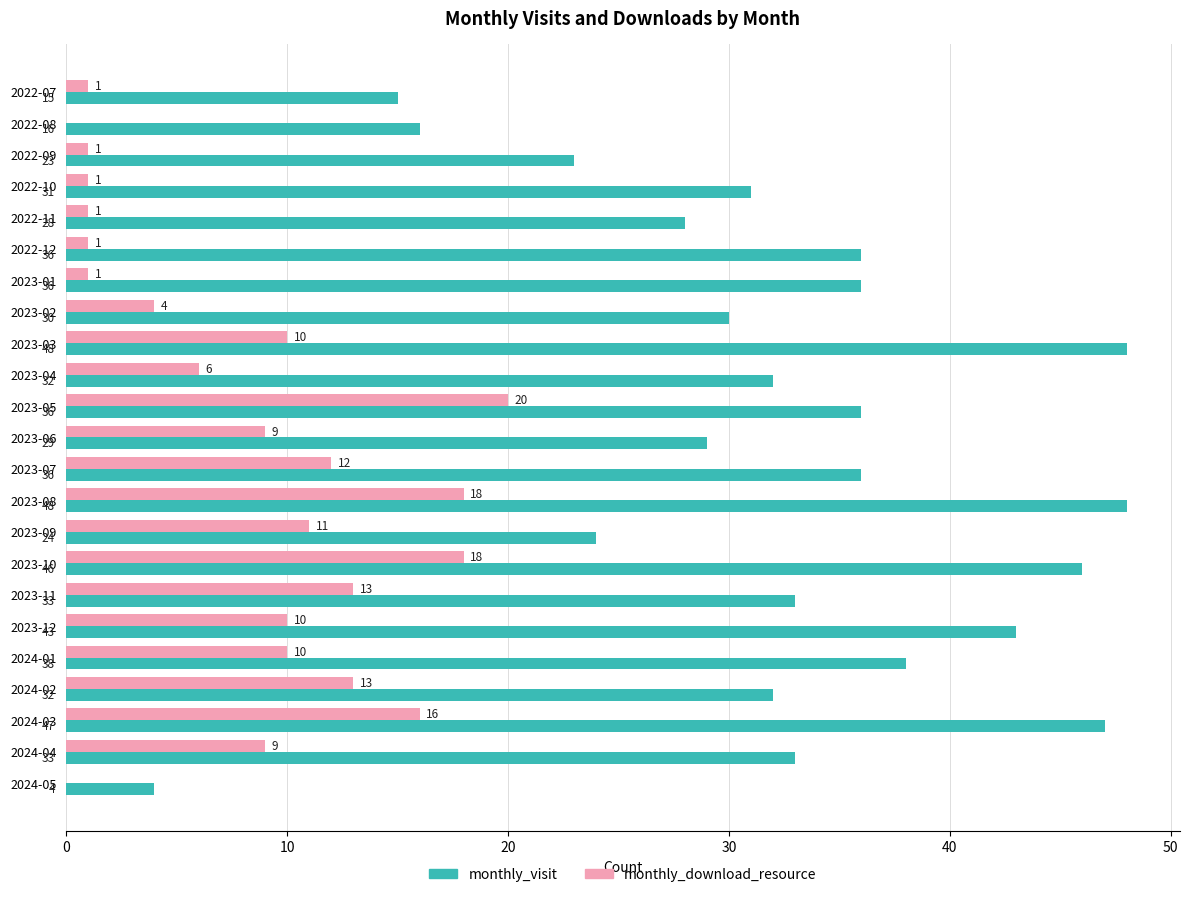

What is the total value across all series at 2022-10?

32